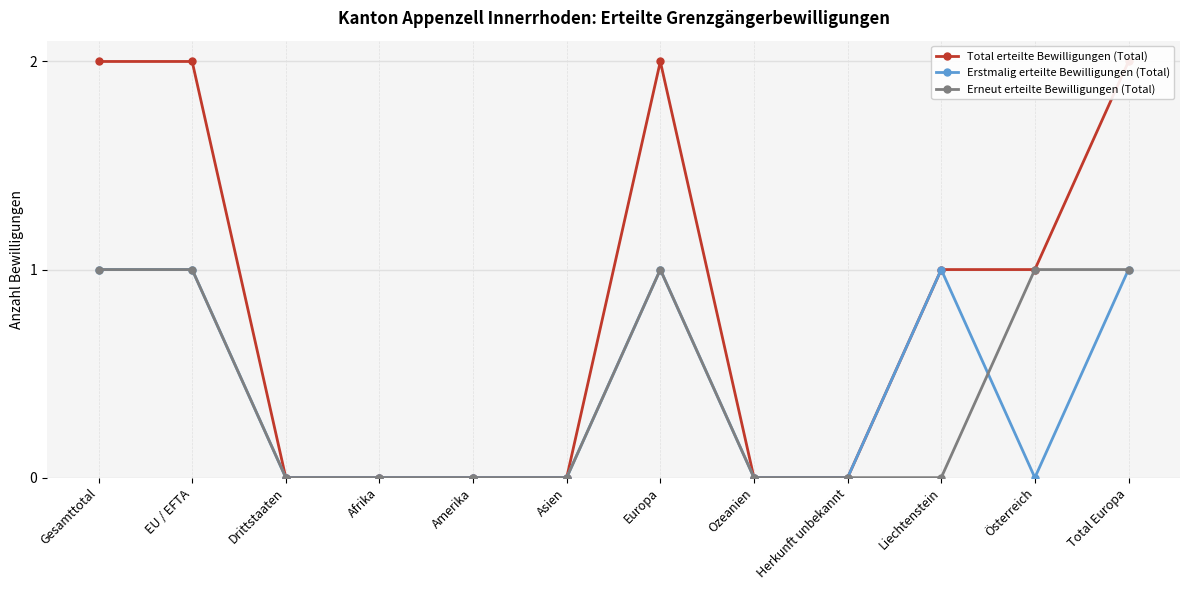

Which category has the lowest value in the Erstmalig erteilte Bewilligungen (Total) series?

Drittstaaten